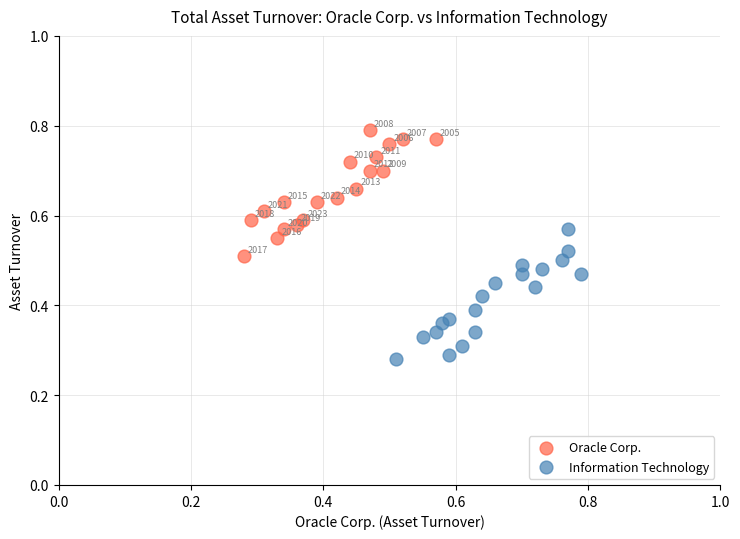

Which series has the largest Y range (max minus min)?

Information Technology